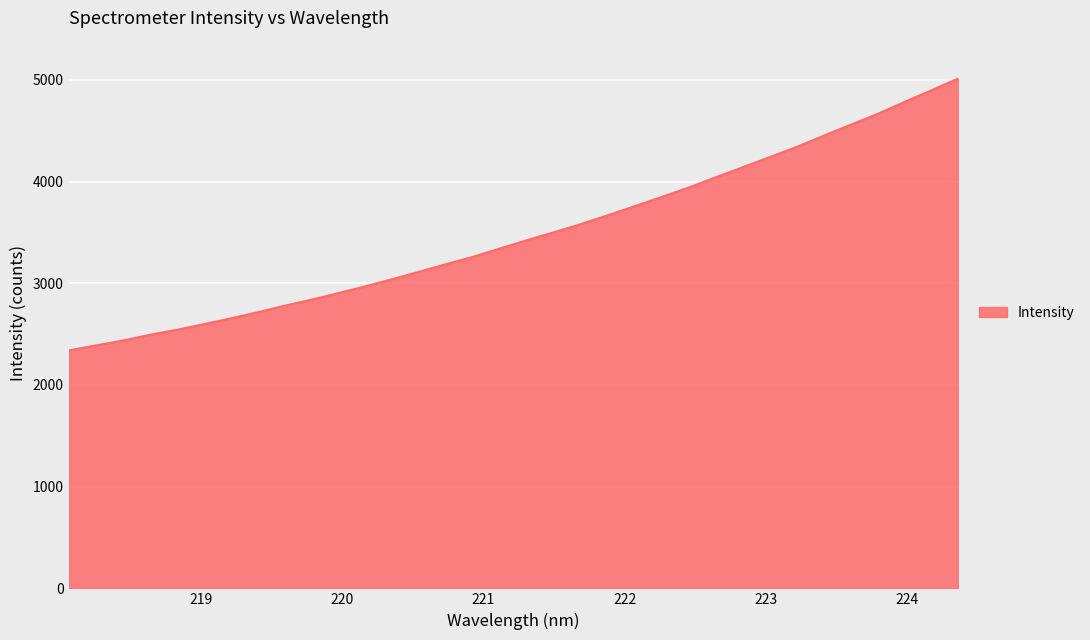

What is the smallest value displayed?

2340.1